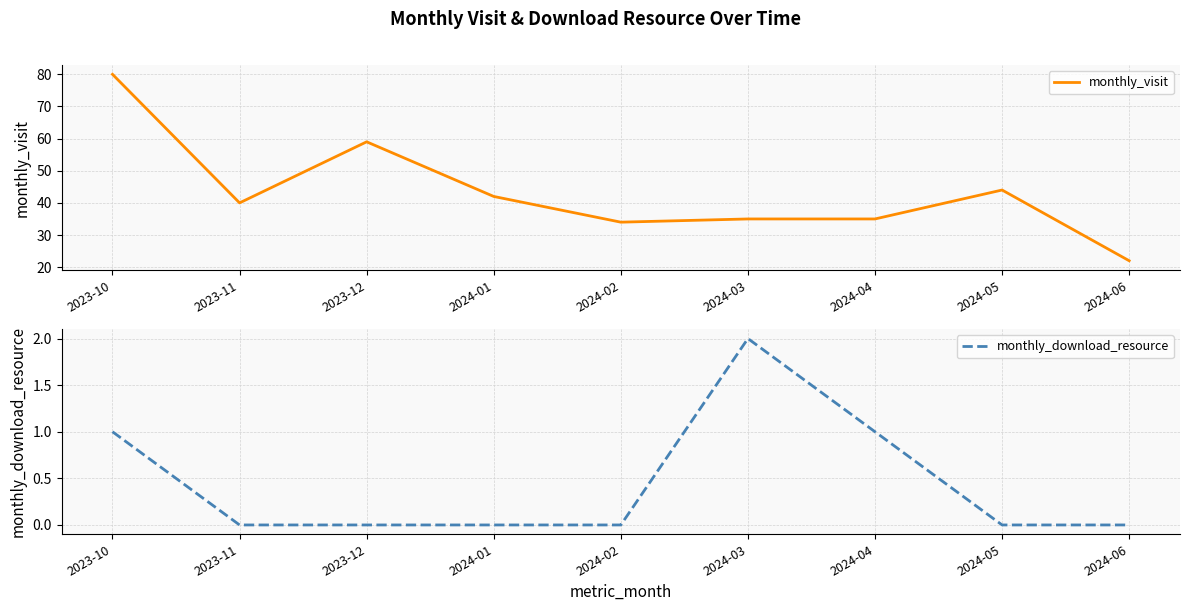

True or false: monthly_download_resource and monthly_visit cross at least once.

False